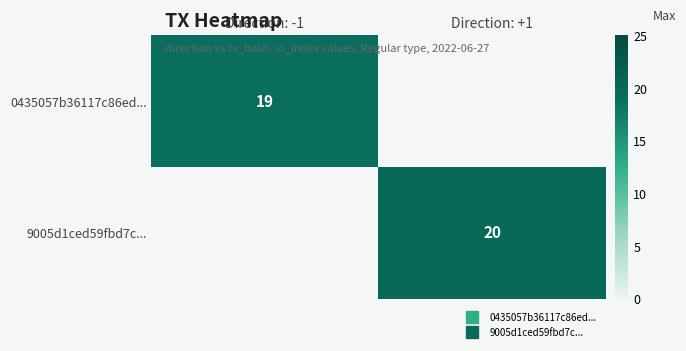

Rank the categories by 9005d1ced59fbd7c... value from highest to lowest.

Direction: -1, Direction: +1